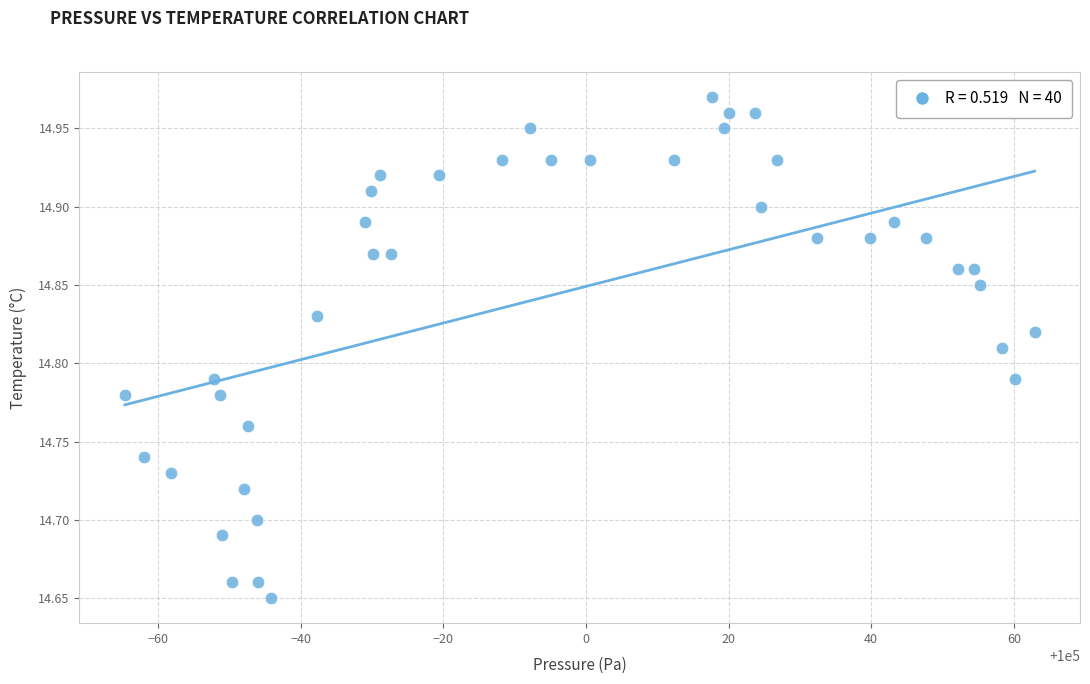

What is the range of X values (max minus min)?

127.5